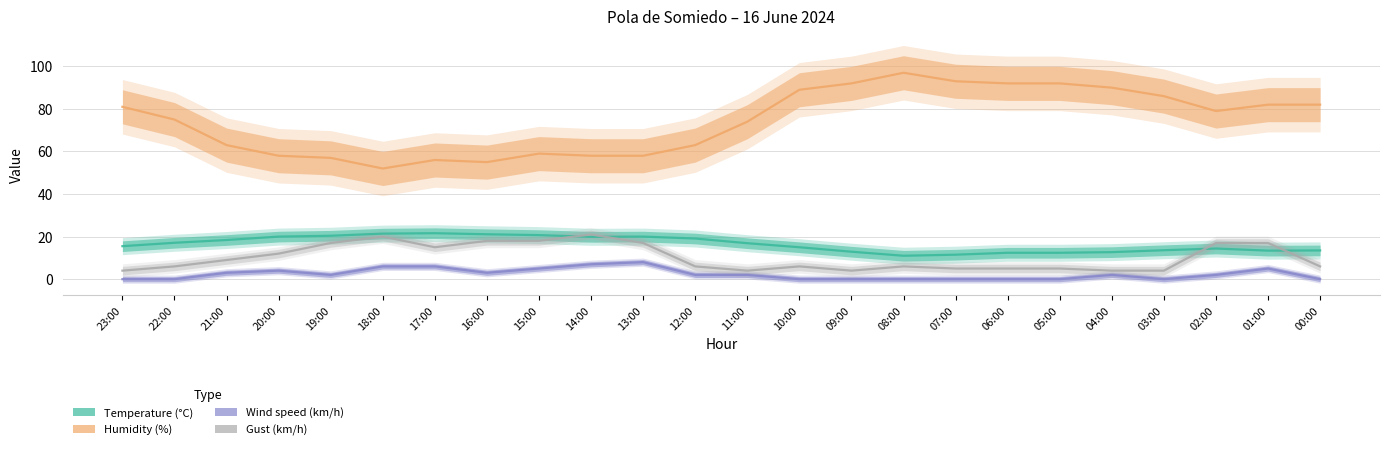

What is the minimum value for Gust (km/h)?

4.0